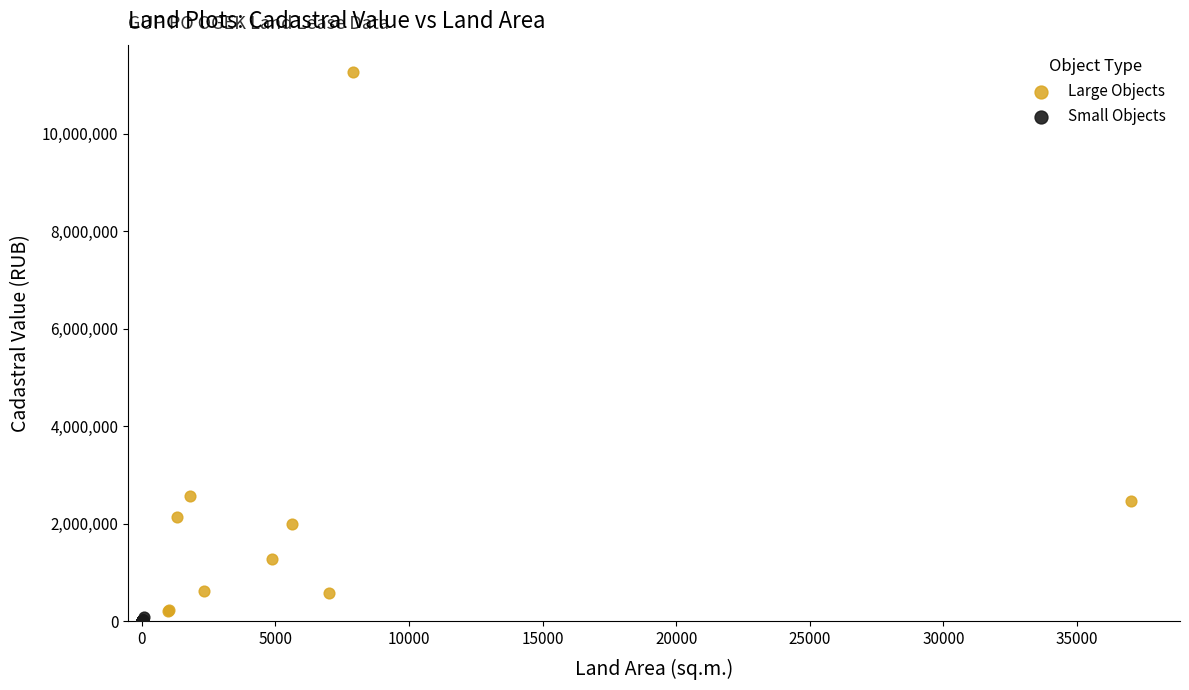

Which series has the widest spread of Y values?

Large Objects